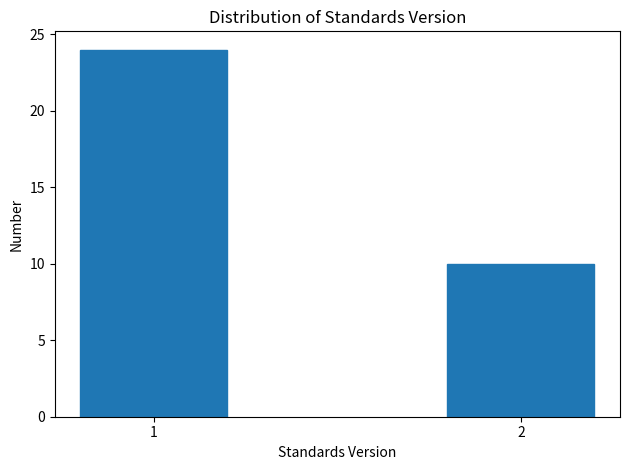

Reading left to right, transcribe all the data shown in this chart.

24	10